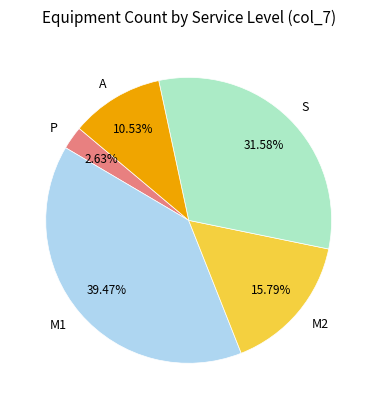

Between S and M2, which is larger?

S